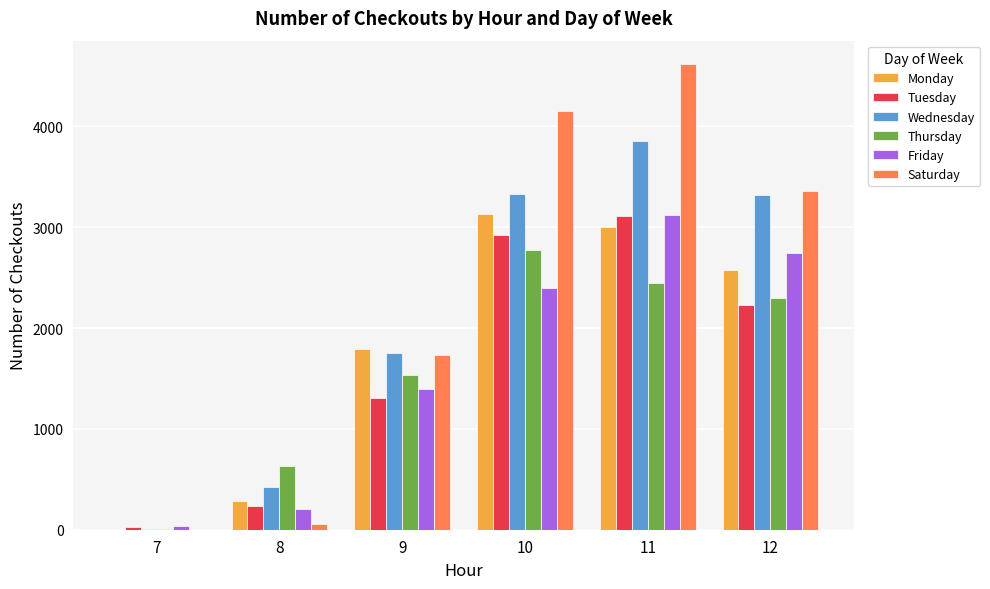

At which category is the sum across all series the highest?

11